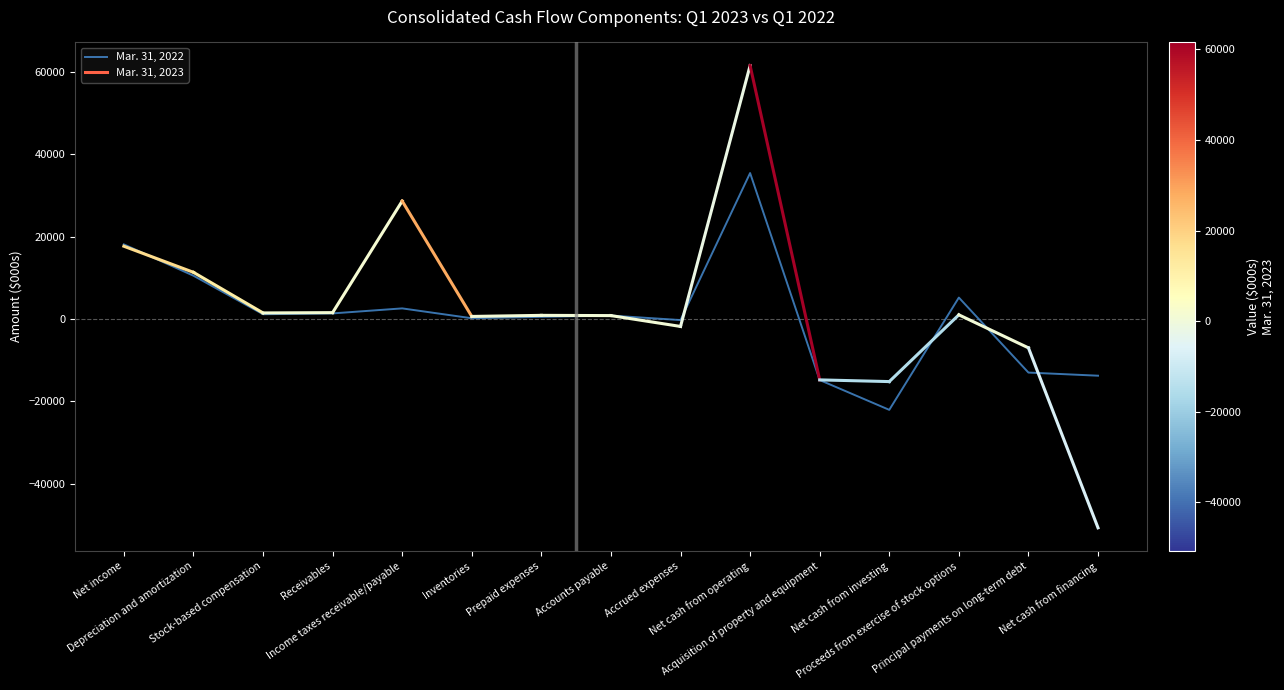

How many categories are shown in the chart?

15